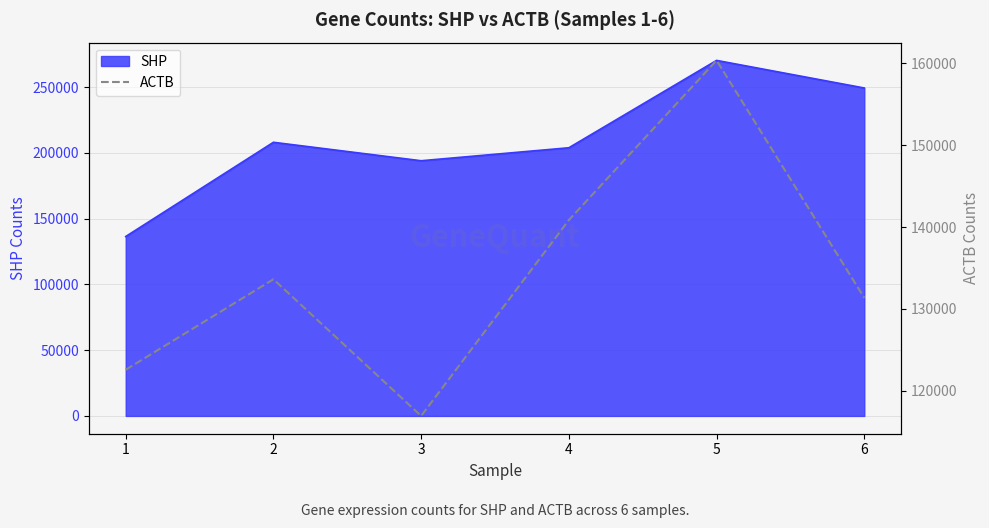

What is the greatest value displayed?

160372